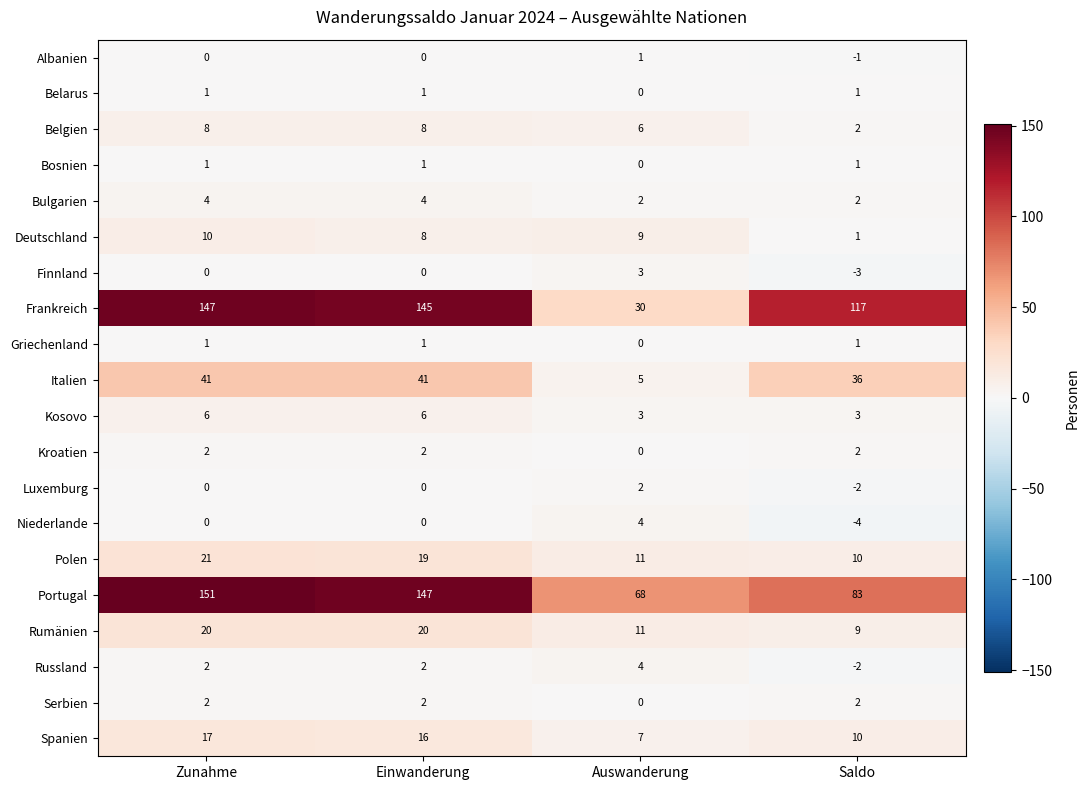

Is it true that Serbien equals 3 at Einwanderung?

False